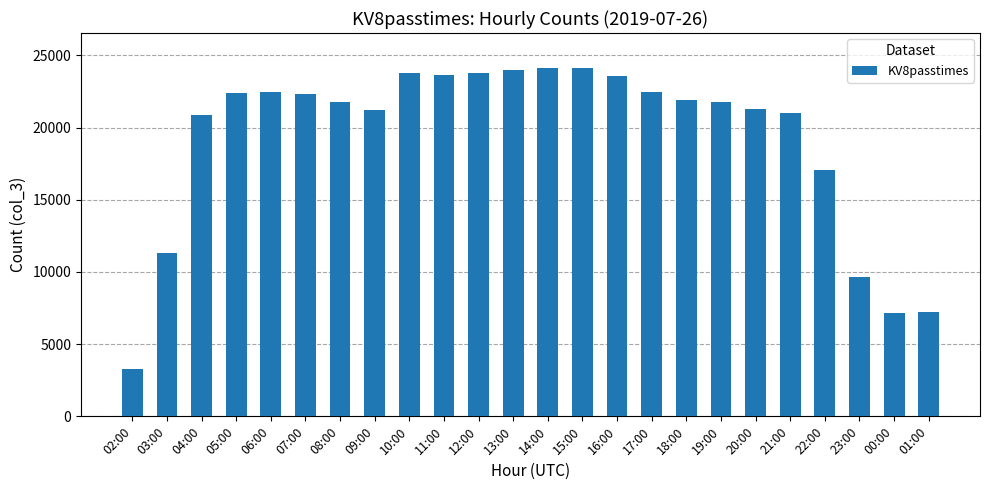

At which label does the data first exceed 21938?

05:00